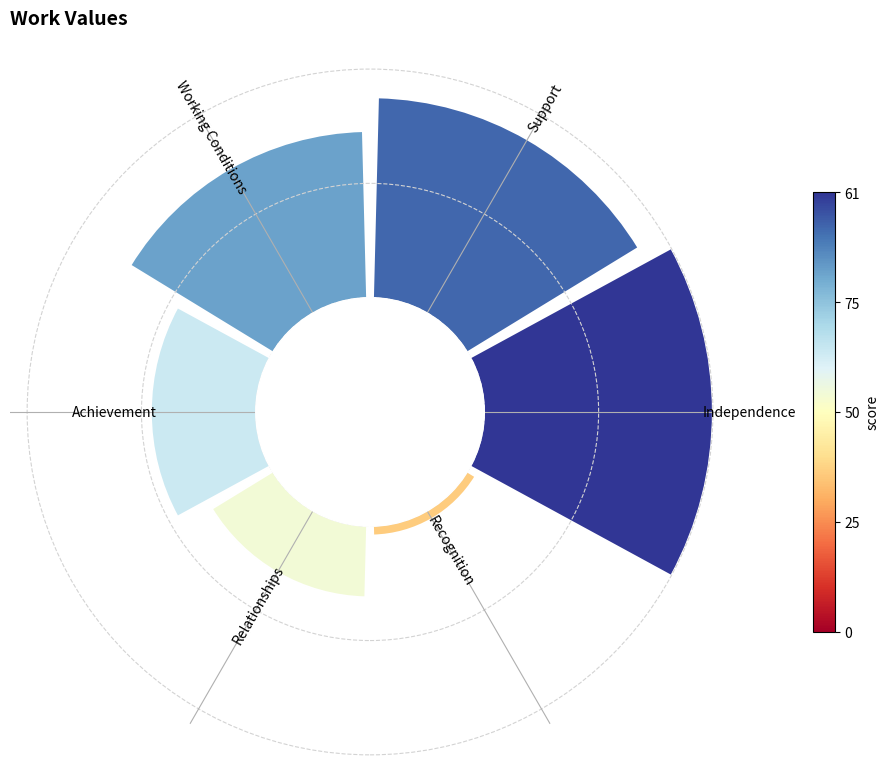

Does 3 represent more than half of the total?

No